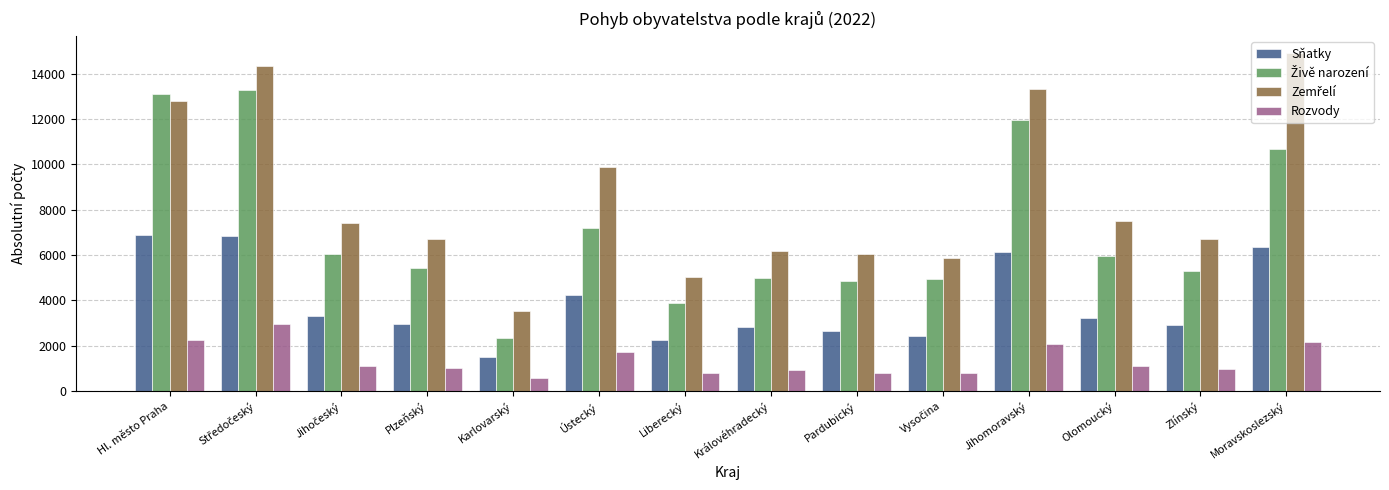

The Rozvody series shows 1015 at Plzeňský. True or false?

True